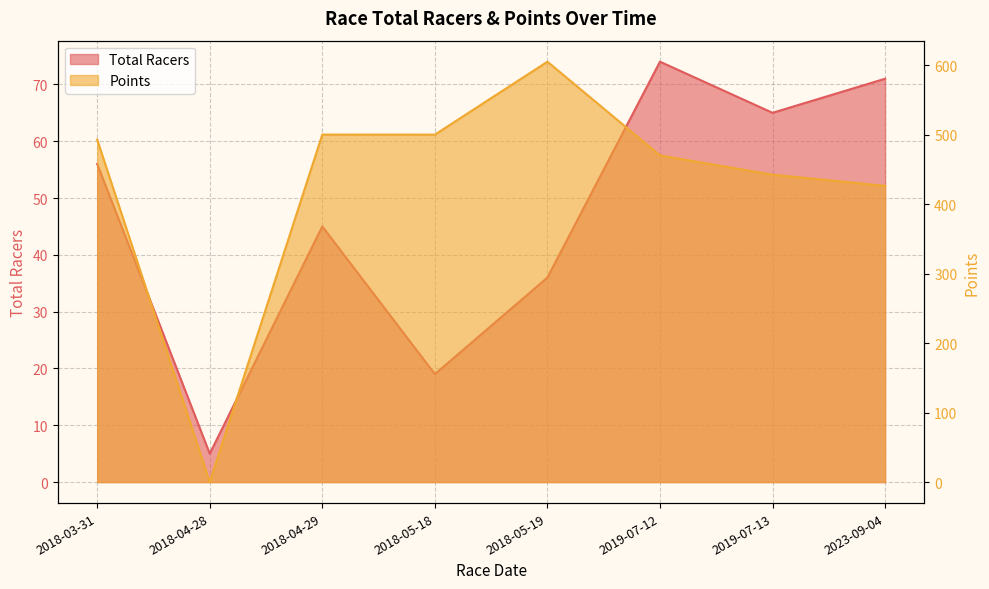

Where do Points and Total Racers first cross each other?

2018-03-31 and 2018-04-28